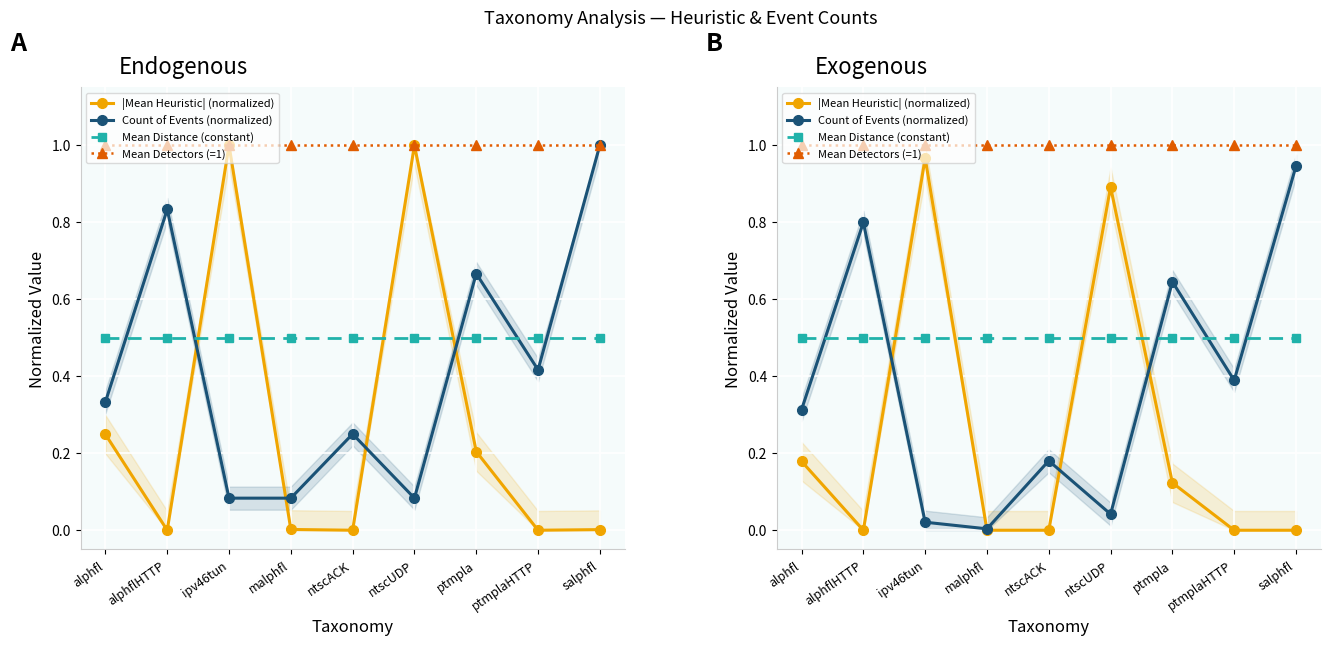

How many lines are shown in the chart?

4